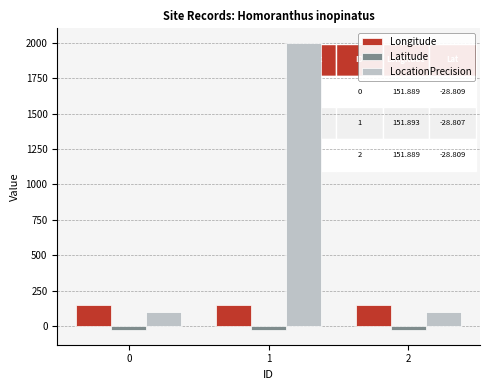

What is the sum of all Longitude values?

455.7